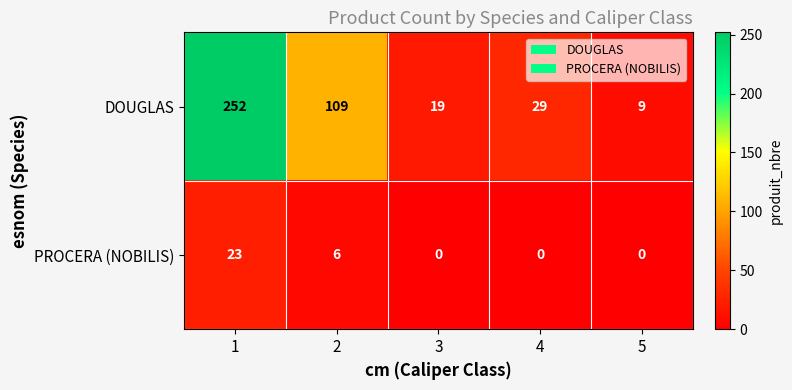

Reading left to right, extract all data points from this chart.

DOUGLAS: 252	109	19	29	9
PROCERA (NOBILIS): 23	6	0	0	0